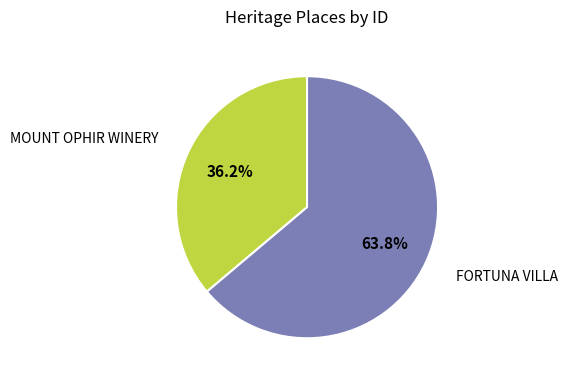

What is the smallest slice in the pie chart?

MOUNT OPHIR WINERY